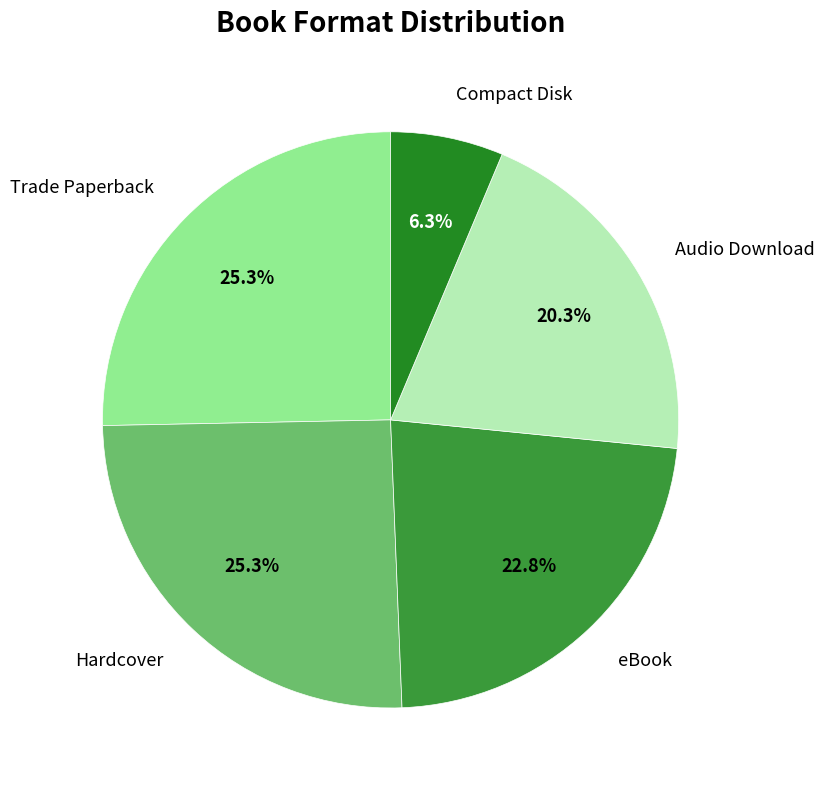

True or false: Hardcover accounts for 25% of the total.

True